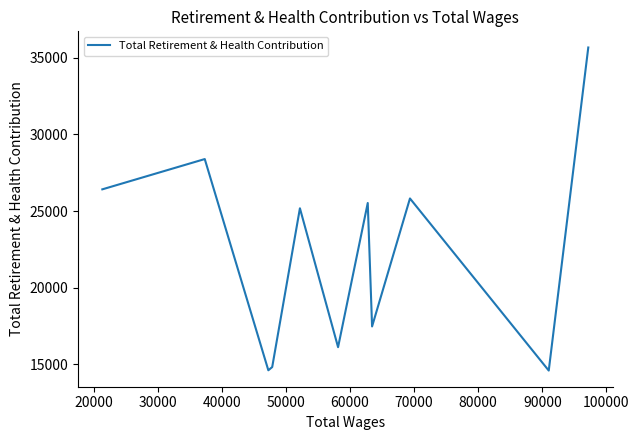

What is the difference between the maximum and minimum values?

21095